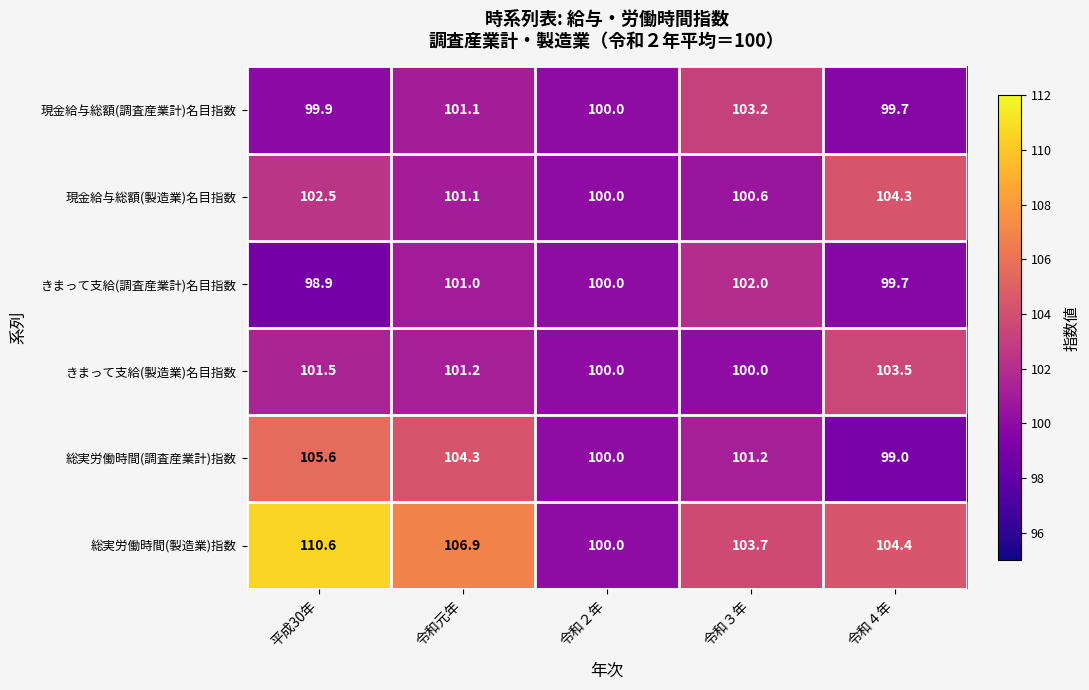

At how many categories does at least one series exceed 103?

4